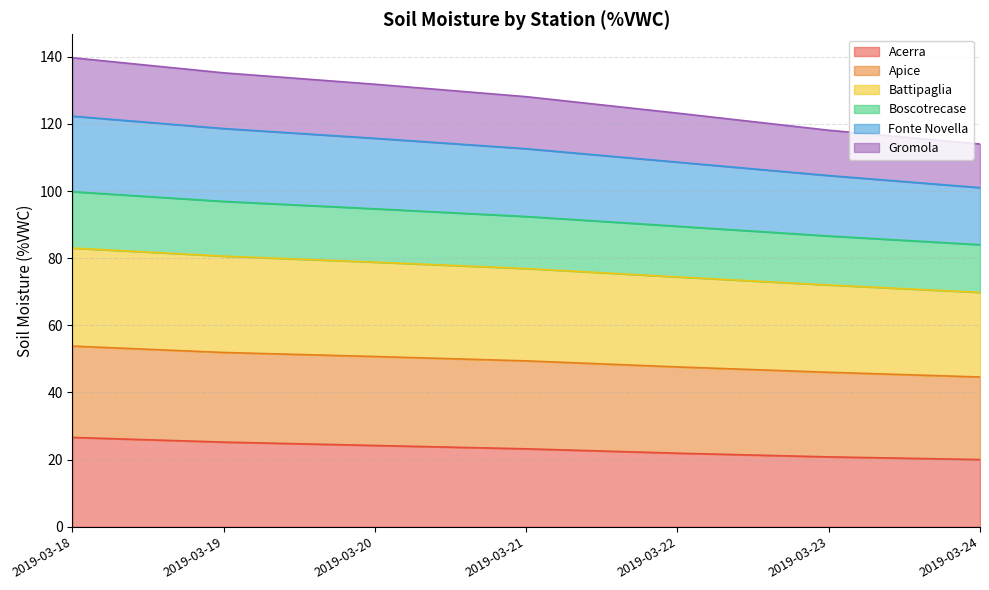

The value of Acerra at 2019-03-18 is 11.0. True or false?

False